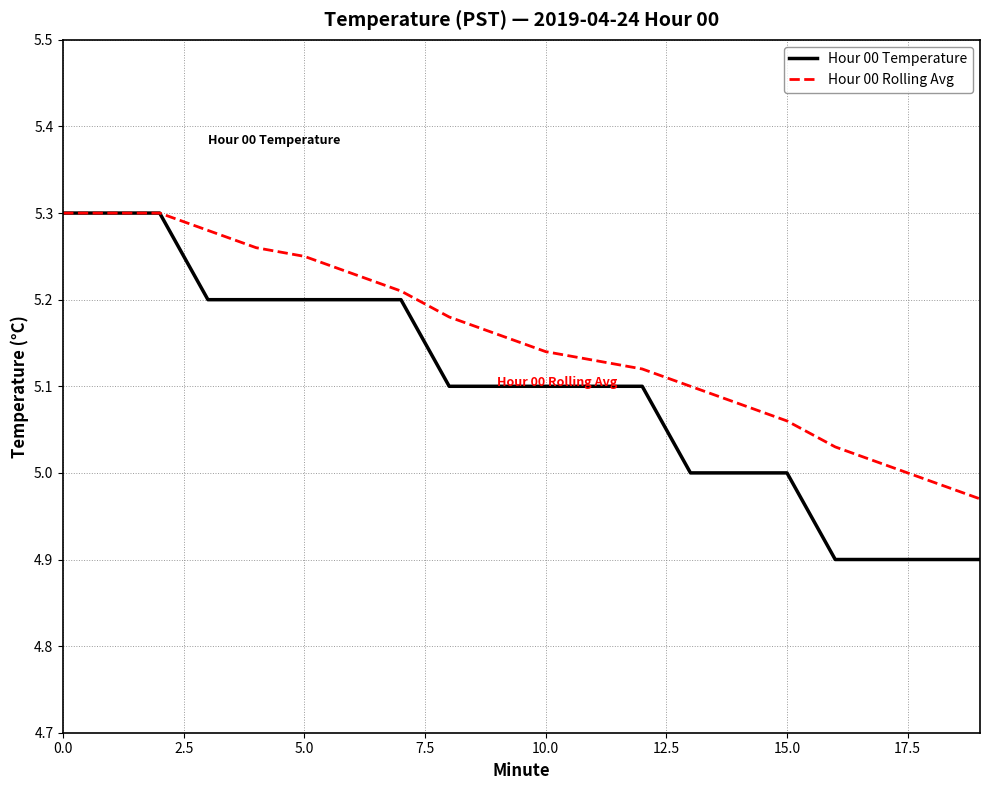

Which series has the largest total across all categories?

Hour 00 Rolling Avg